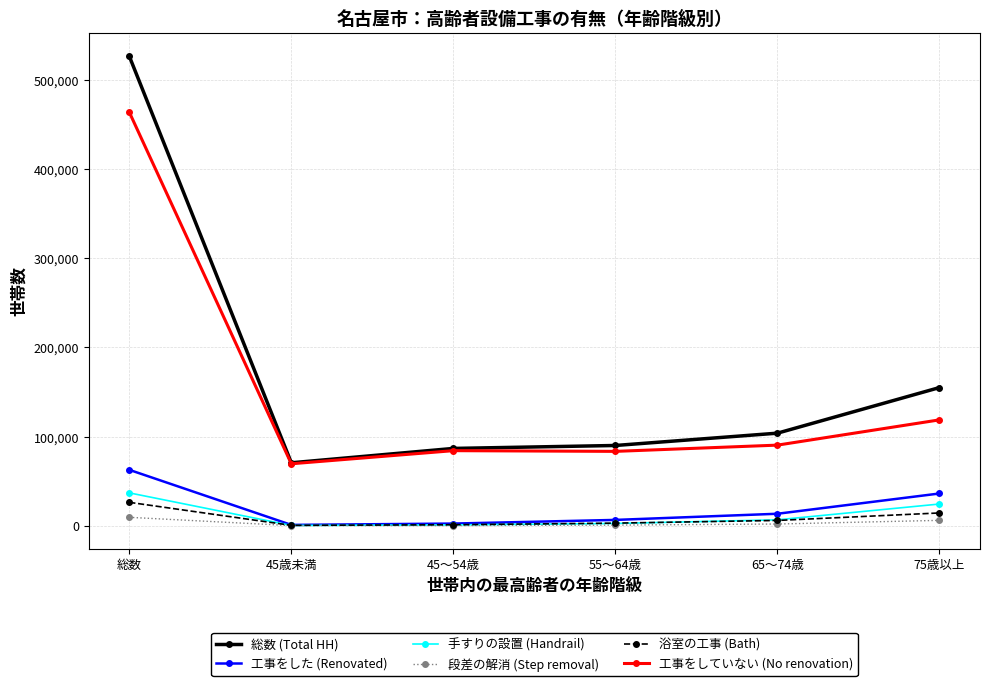

What is the difference between the 段差の解消 (Step removal) values at 65～74歳 and 55～64歳?

1200